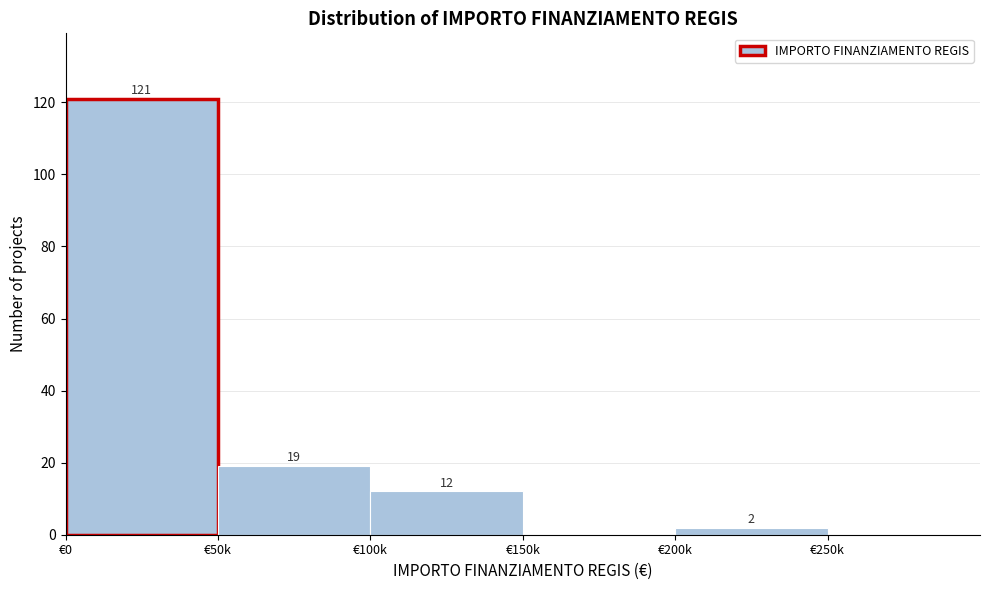

Reading right to left, list all the values displayed in this chart.

€250k=0	€200k=2	€150k=0	€100k=12	€50k=19	€0=121